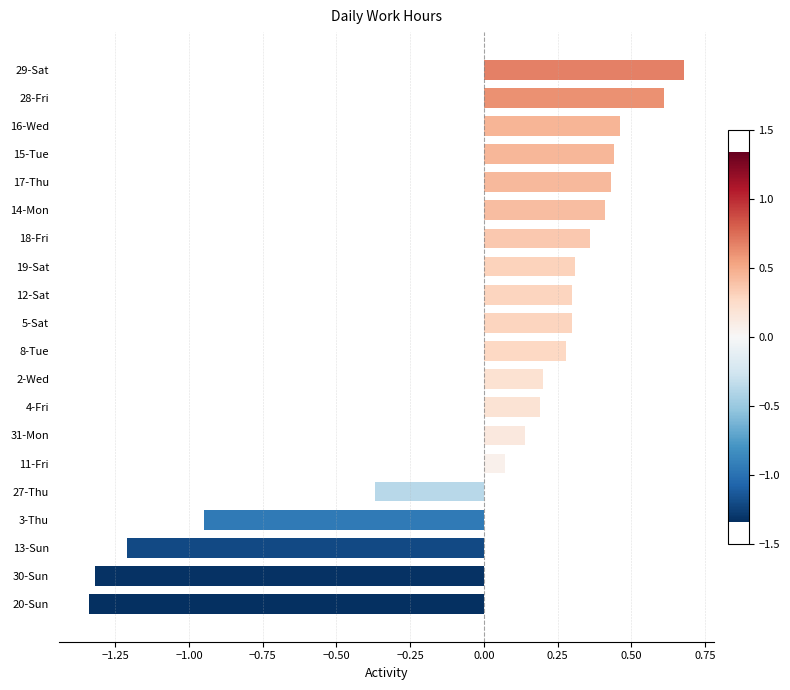

Does the chart contain any negative values?

Yes